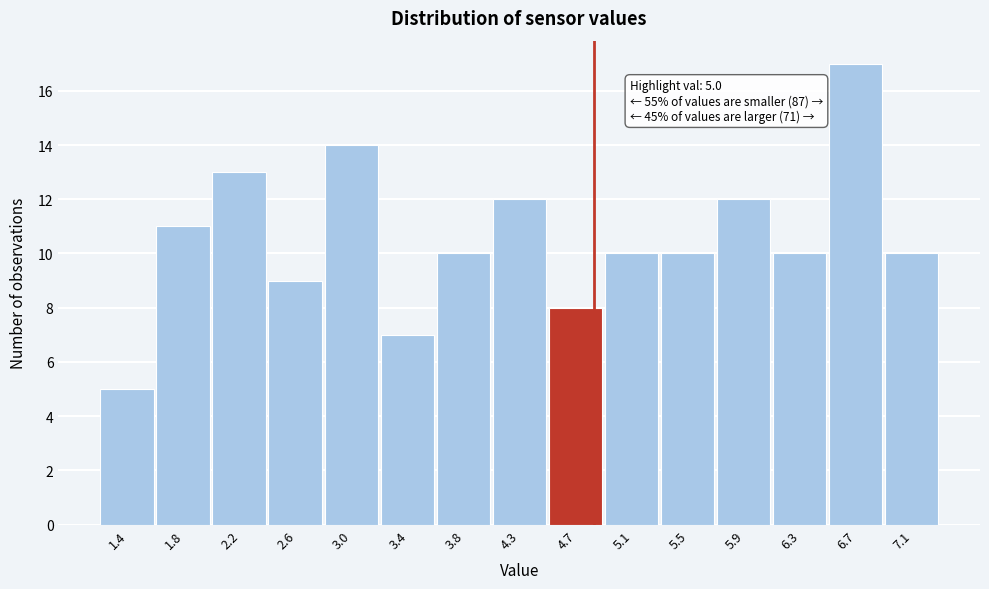

Reading left to right, list all the values displayed in this chart.

5	11	13	9	14	7	10	12	8	10	10	12	10	17	10